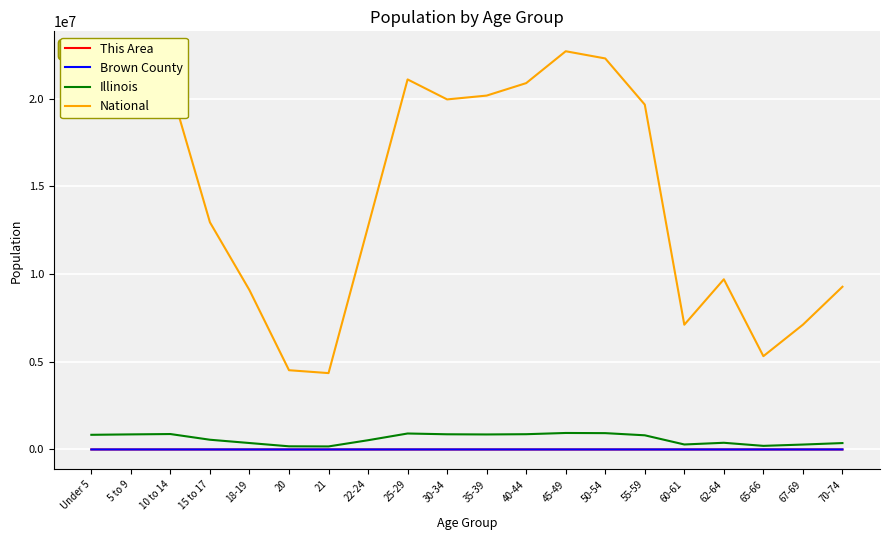

At which category does National reach its first local peak?

10 to 14